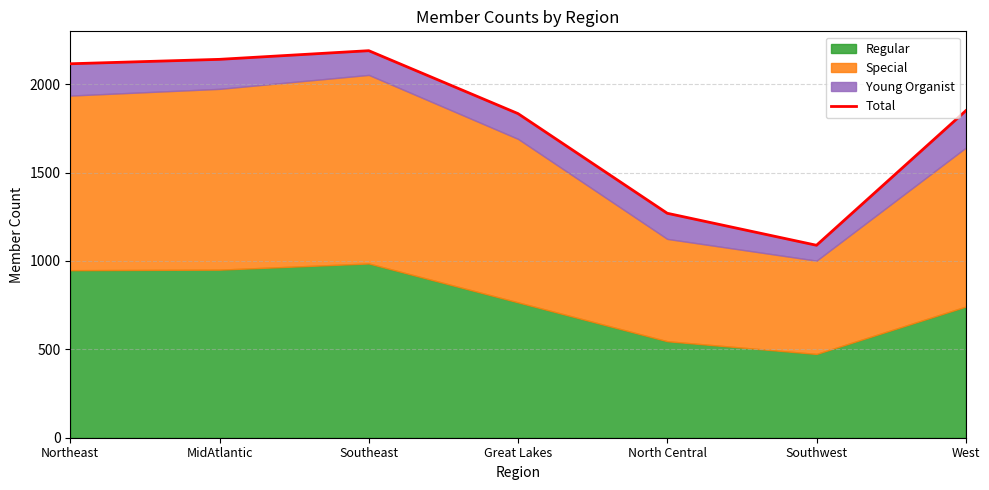

Where is the first local maximum?

Southeast